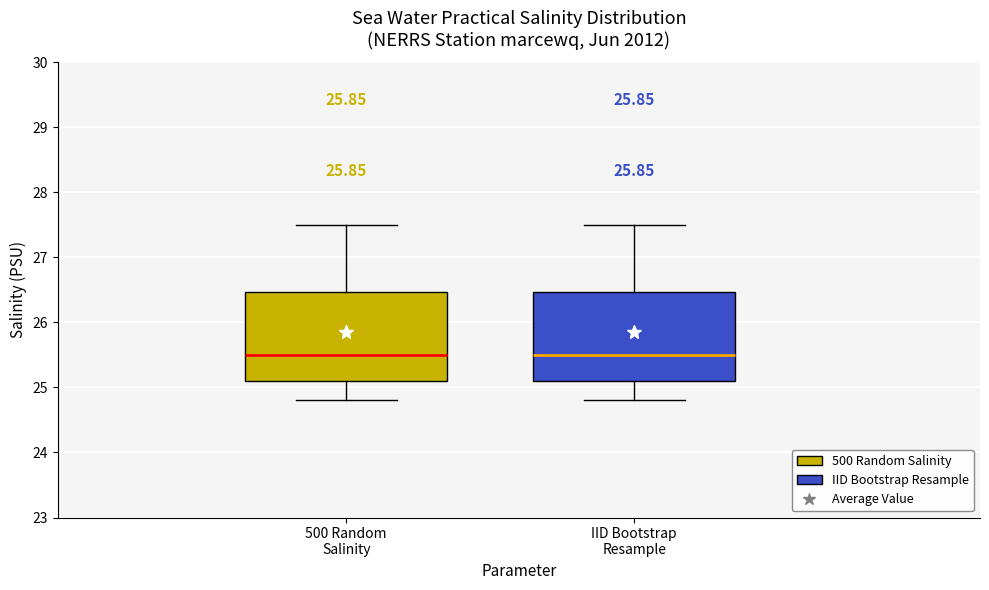

Where is the upper edge of the box for 500 Random Salinity on the y-axis? The values are not printed on the chart, so give them approximately, as read against the axis.

26.5